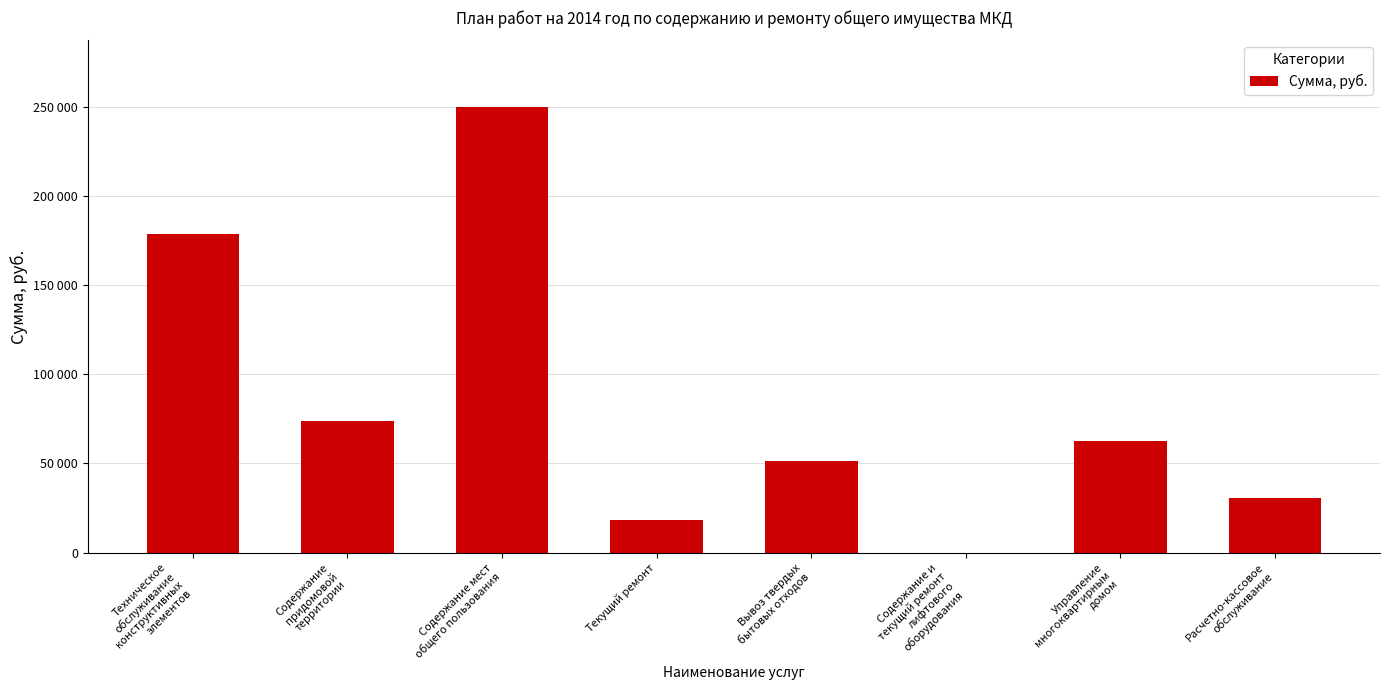

Is it true that the value at Текущий ремонт is 31817.3?

False